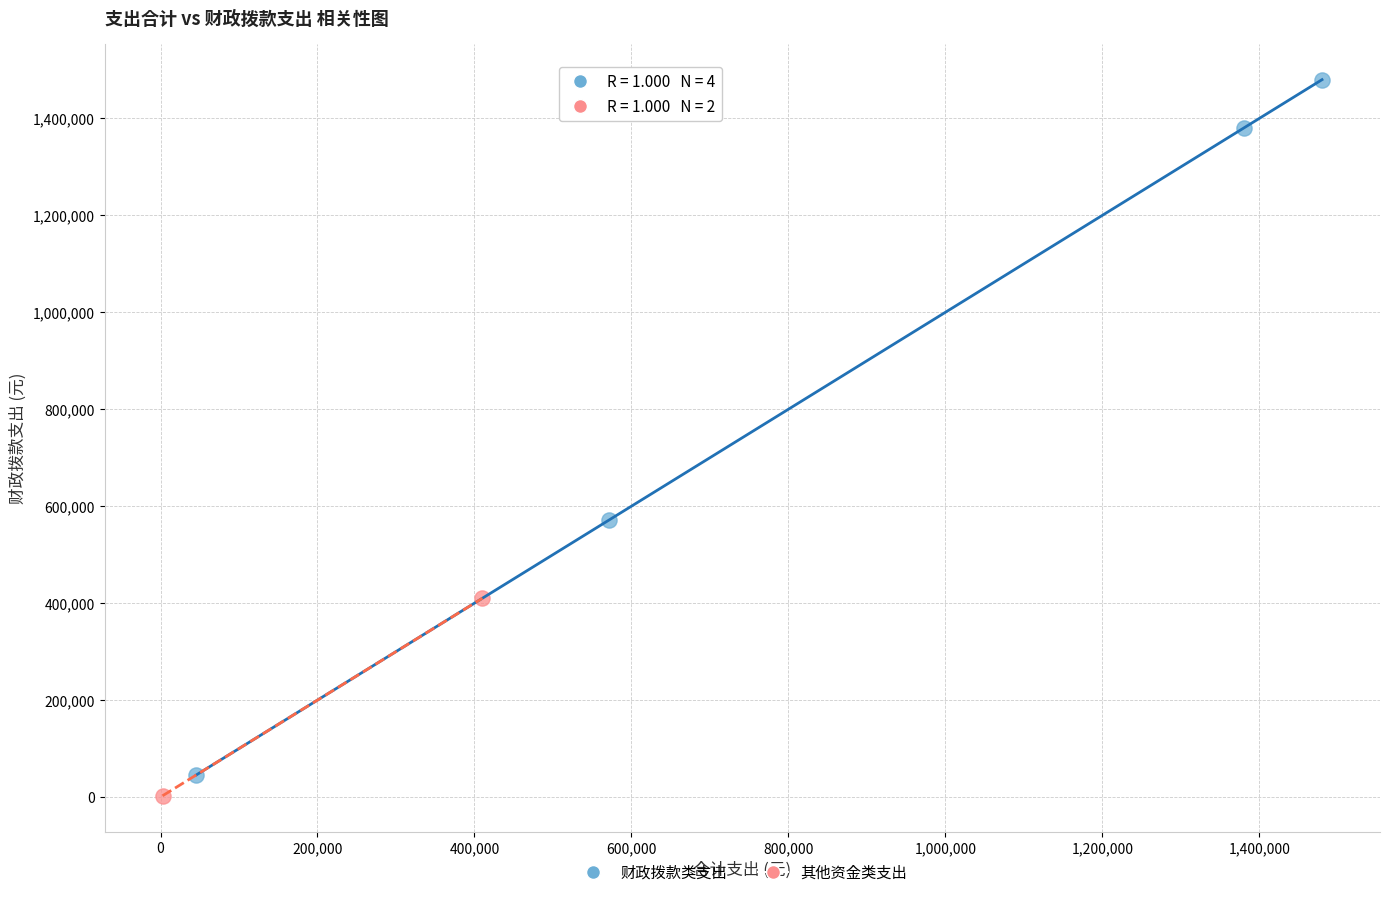

What are all the series names shown in the legend?

财政拨款类支出, 其他资金类支出